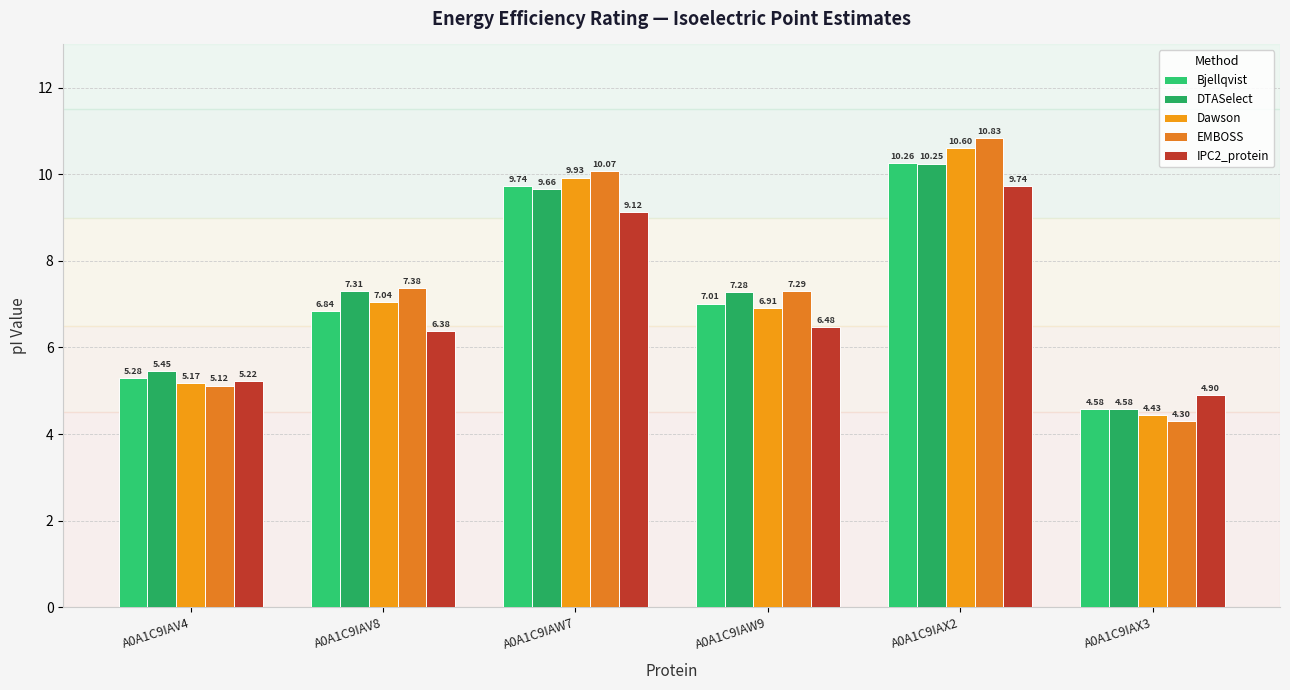

What is the label of the 3rd bar from the left?

A0A1C9IAW7